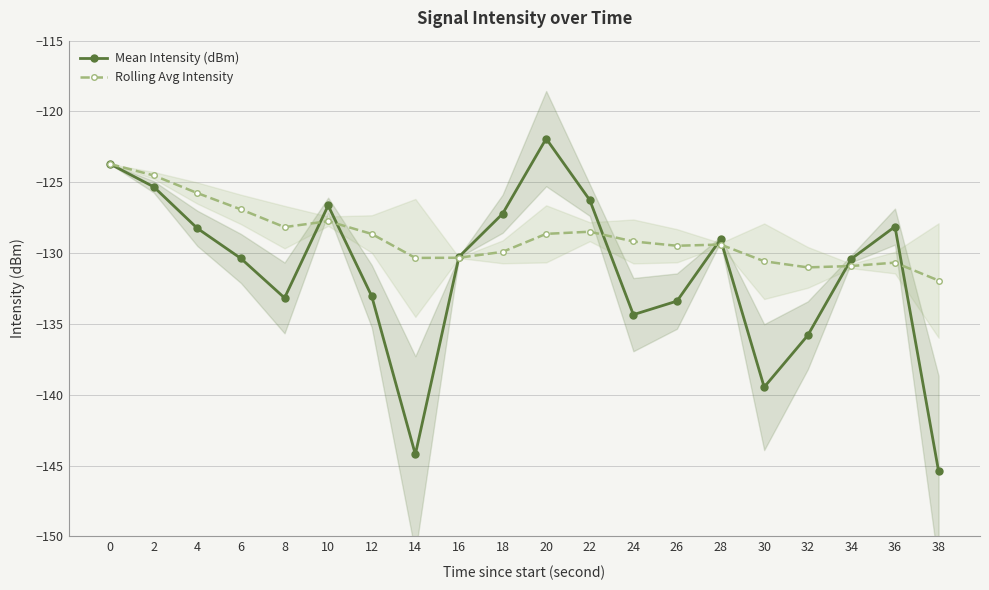

Reading right to left, what are all the values shown in this chart?

Mean Intensity (dBm): -145.4	-128.1	-130.4	-135.8	-139.5	-129.0	-133.4	-134.3	-126.3	-121.9	-127.2	-130.3	-144.2	-133.0	-126.6	-133.2	-130.4	-128.2	-125.3	-123.7
Rolling Avg Intensity: -131.9	-130.7	-130.9	-131.0	-130.6	-129.4	-129.5	-129.2	-128.5	-128.6	-129.9	-130.3	-130.3	-128.6	-127.7	-128.2	-126.9	-125.8	-124.5	-123.7